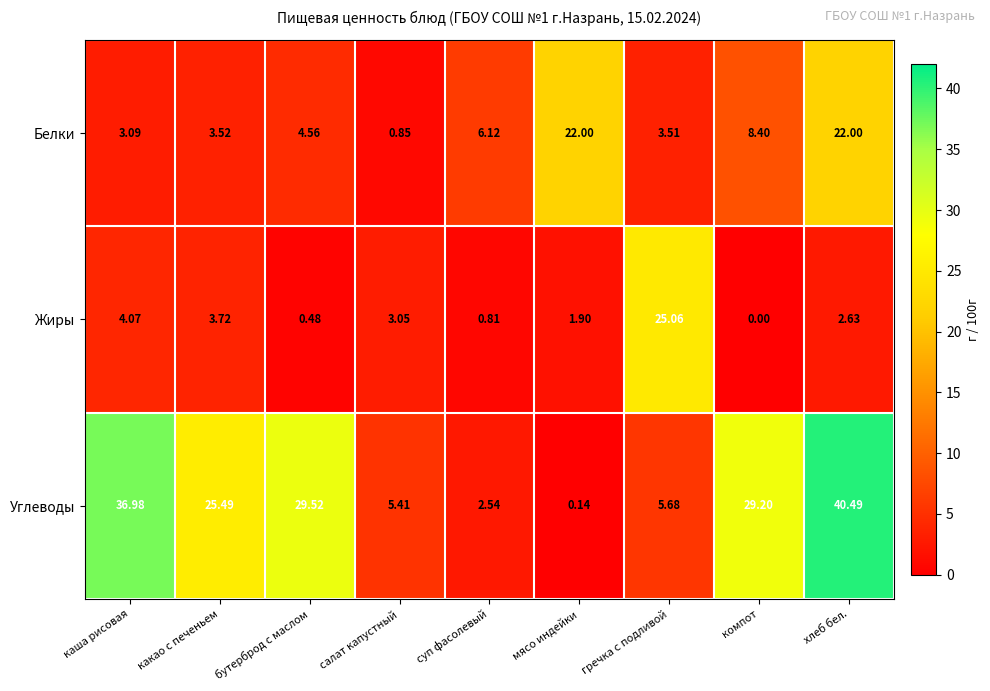

How many distinct data groups are displayed?

3